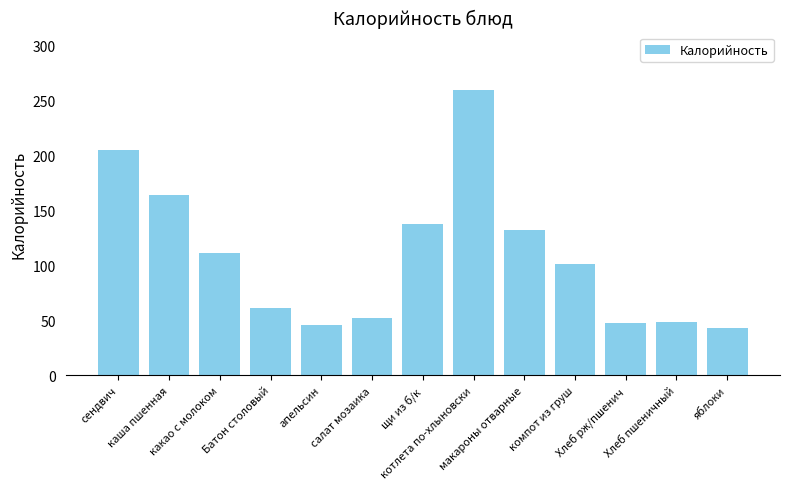

What is the average value?

108.5